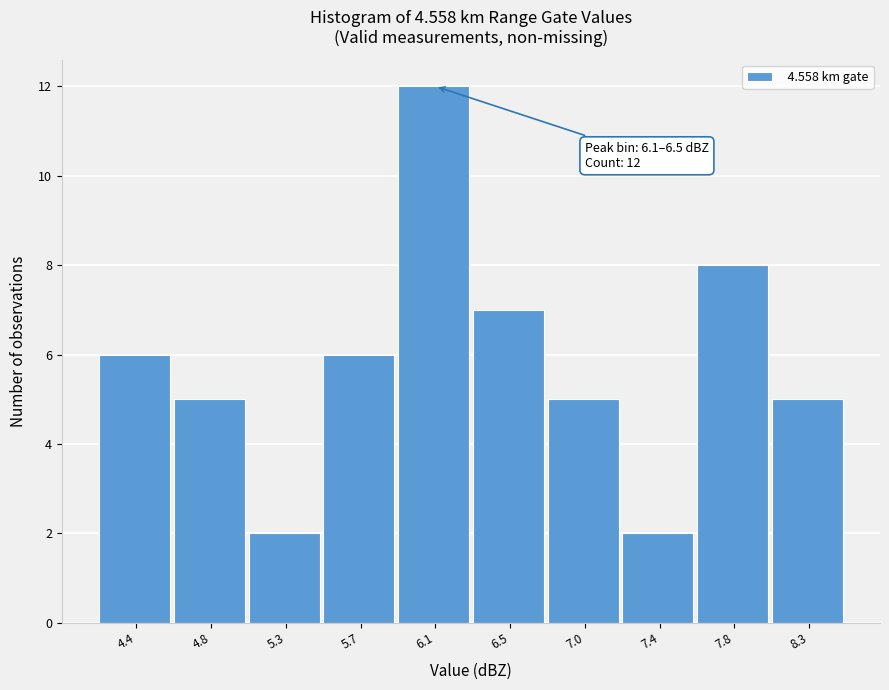

Reading left to right, what are all the values shown in this chart?

6	5	2	6	12	7	5	2	8	5